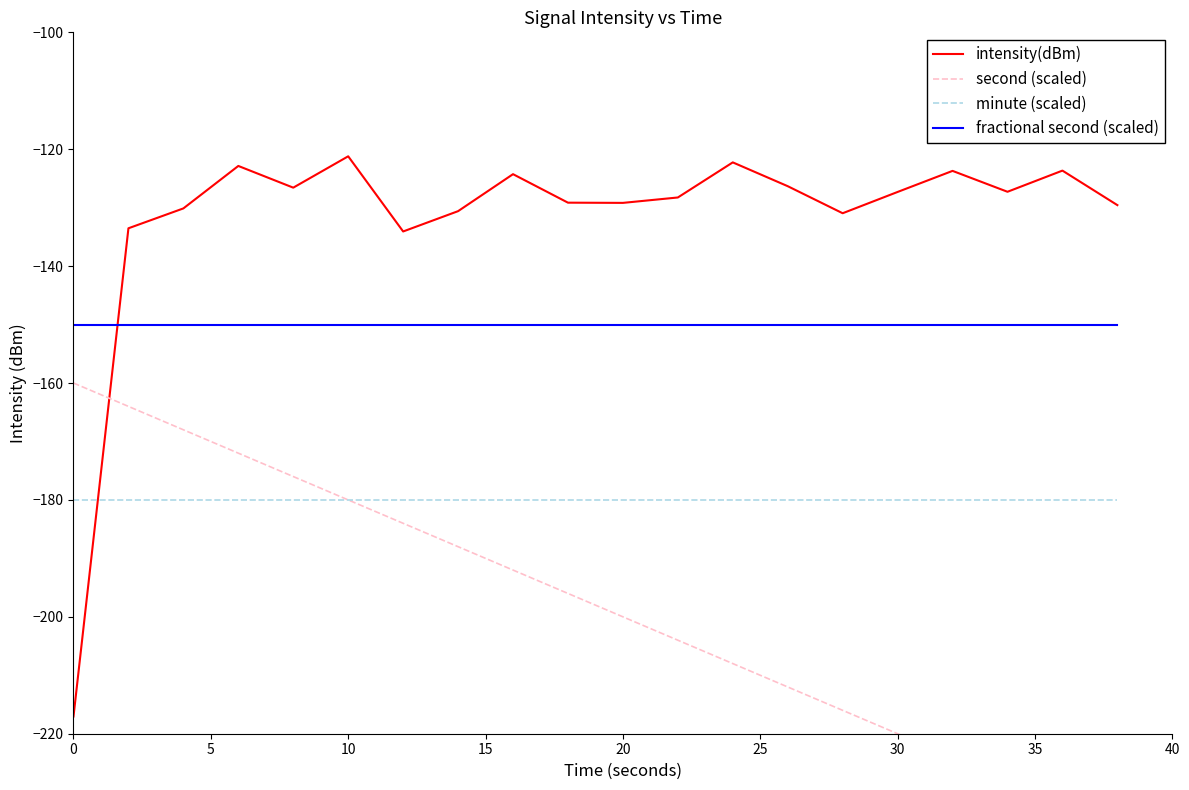

What is the difference between the second highest and second lowest values in the second (scaled) series?

68.0